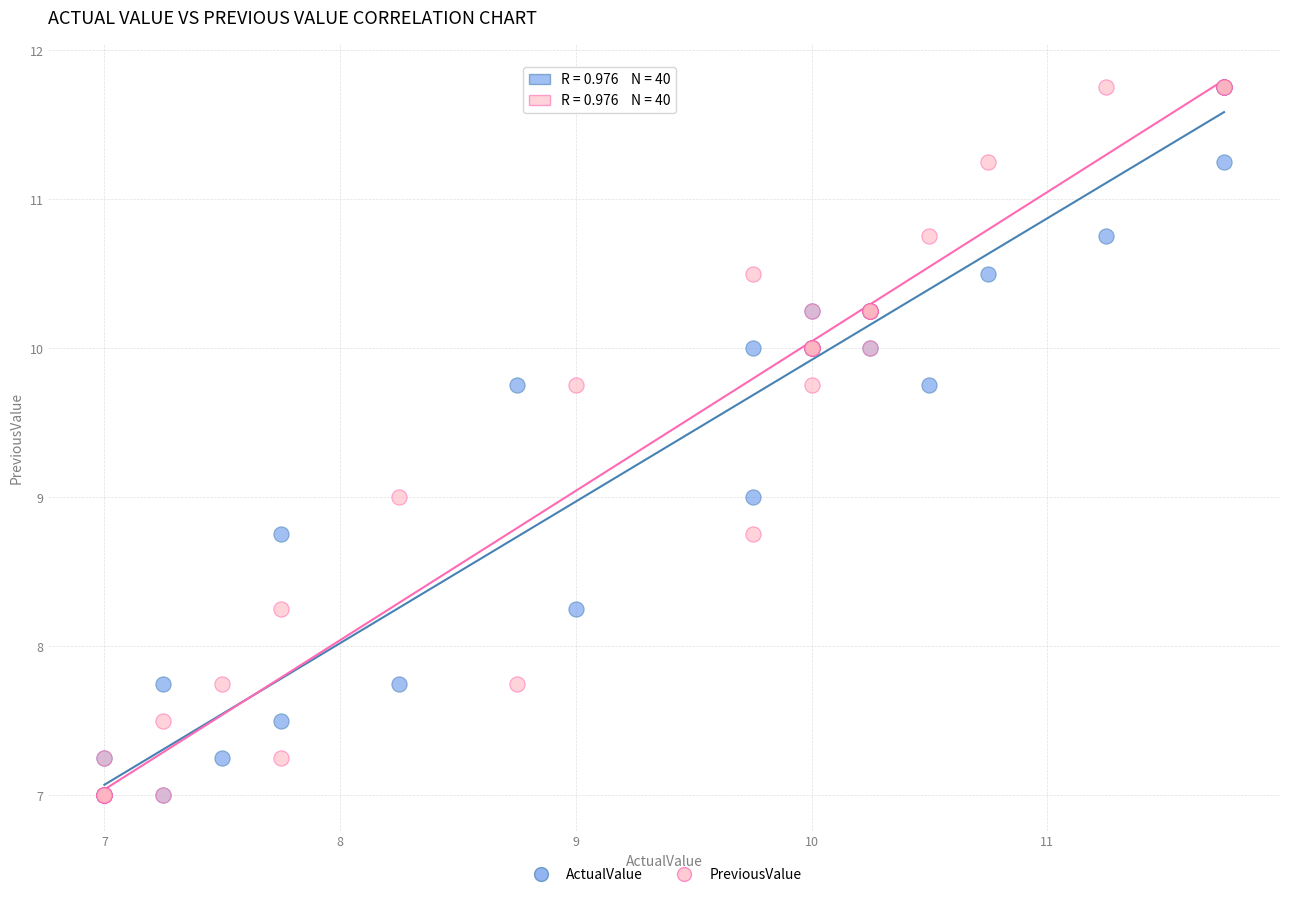

What are all the series names shown in the legend?

ActualValue, PreviousValue